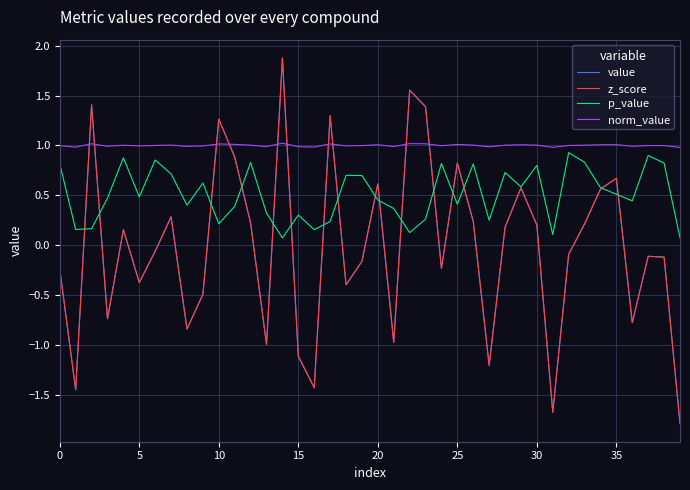

Does the chart have visible grid lines?

Yes